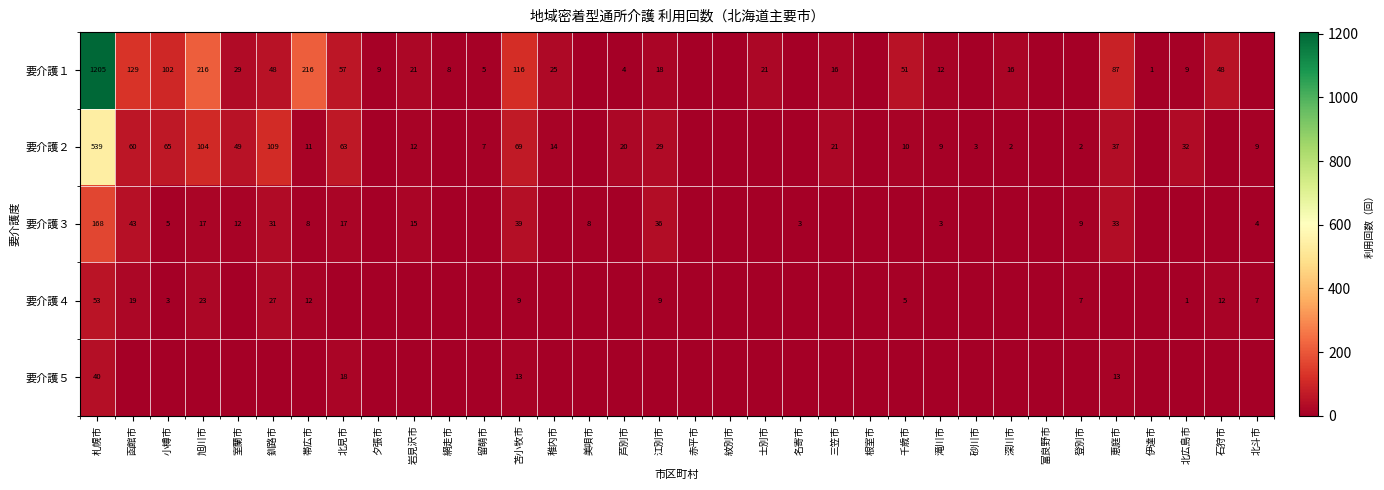

At which category is the sum across all series the highest?

札幌市